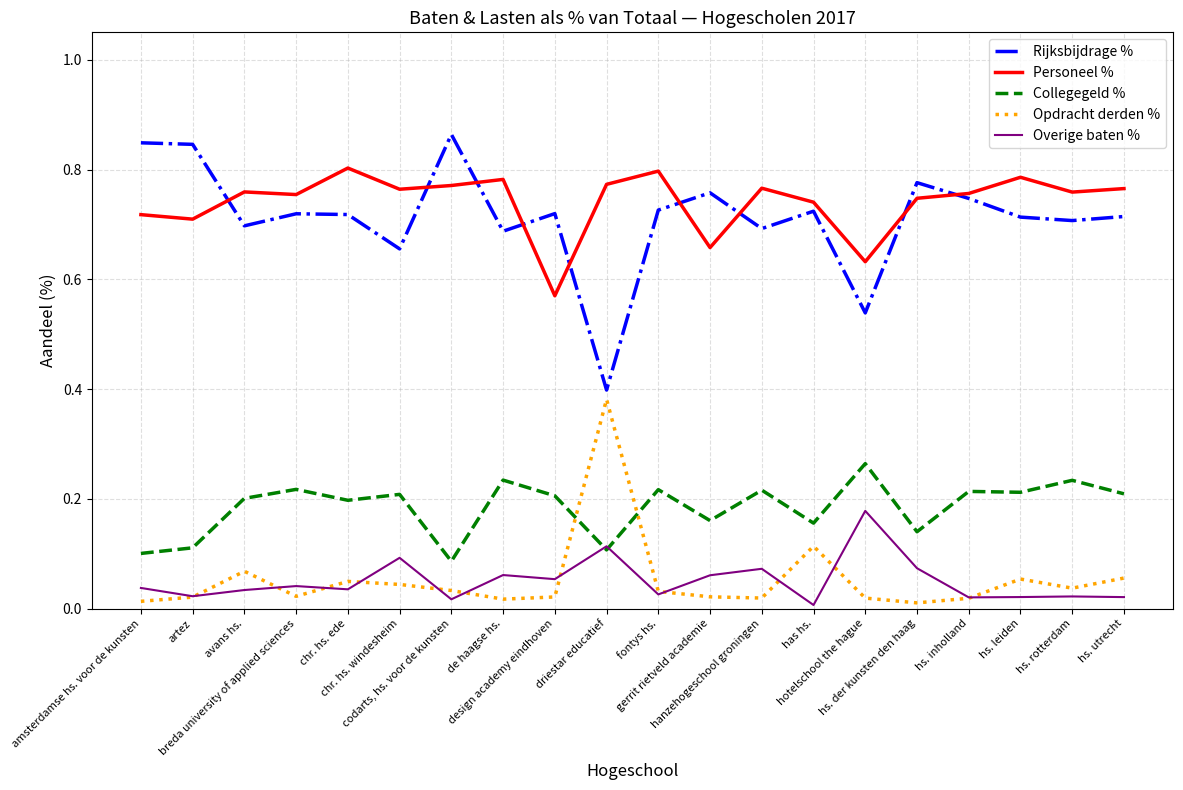

How many series are shown in this chart?

5